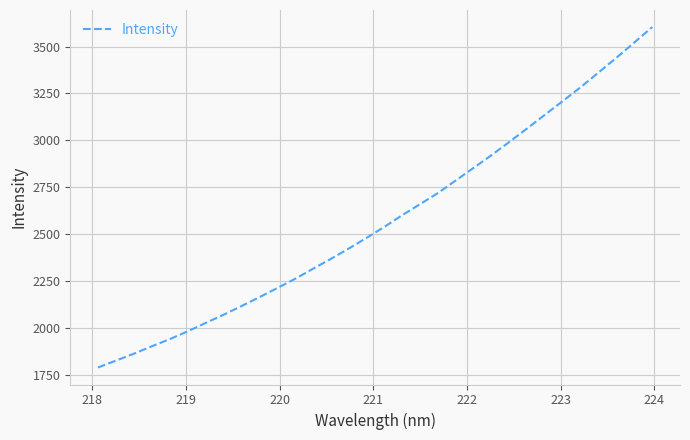

What is the difference between the maximum and minimum values?

1814.9